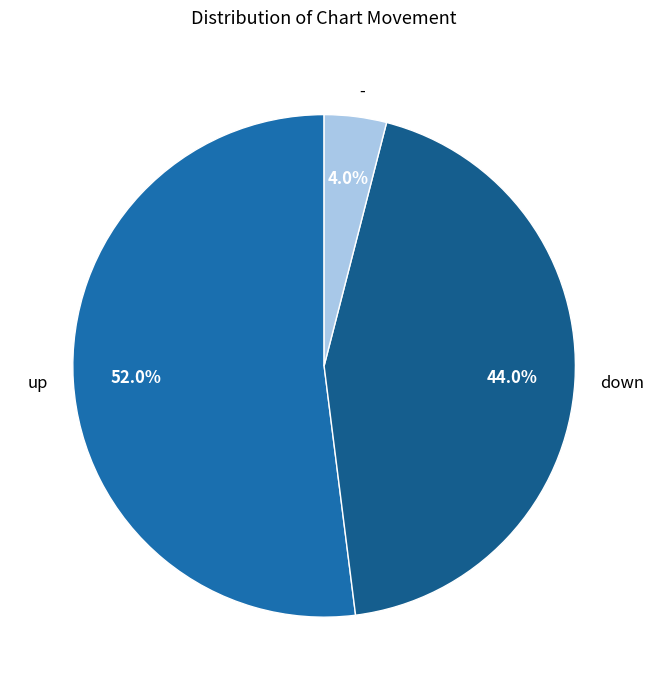

How many slices are in this pie chart?

3